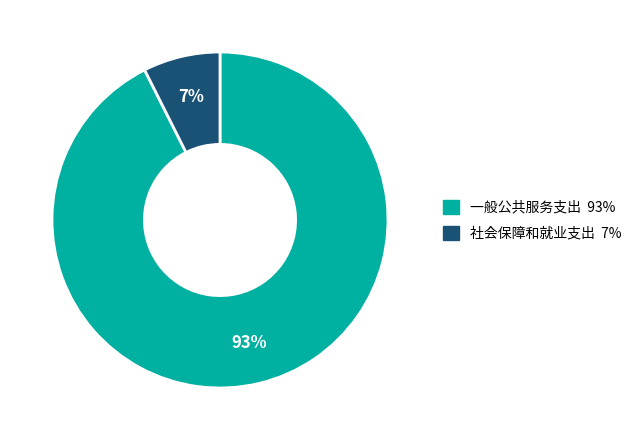

Which has a higher value, 一般公共服务支出 or 社会保障和就业支出?

一般公共服务支出